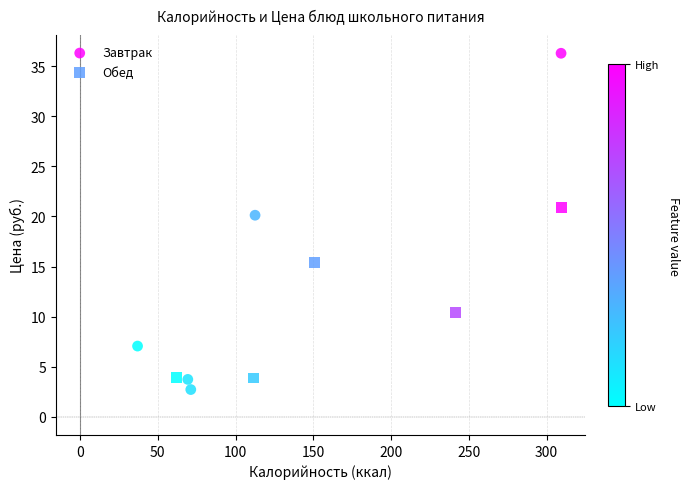

Which series has the largest Y range (max minus min)?

Завтрак